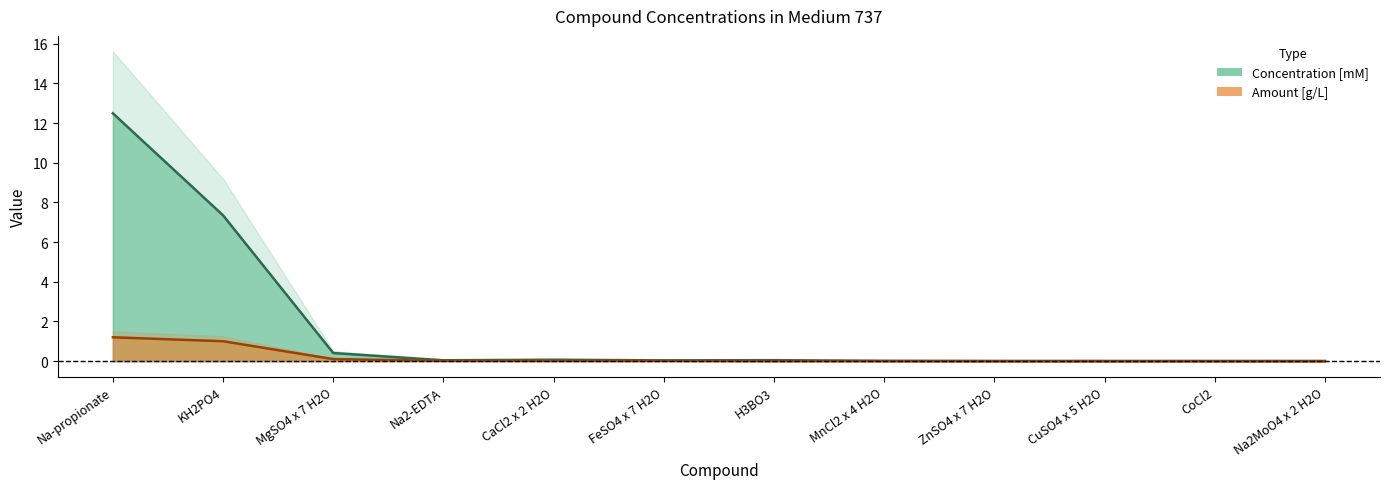

What is the difference between the maximum and minimum values in the Concentration [mM] series?

12.5